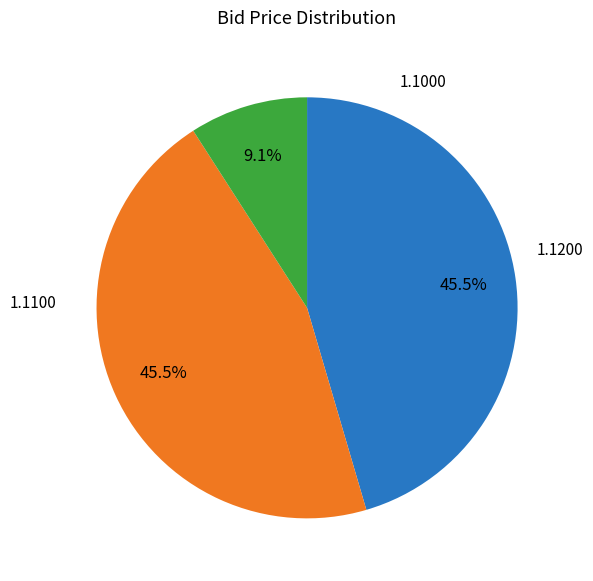

Is there a majority slice in this chart?

No